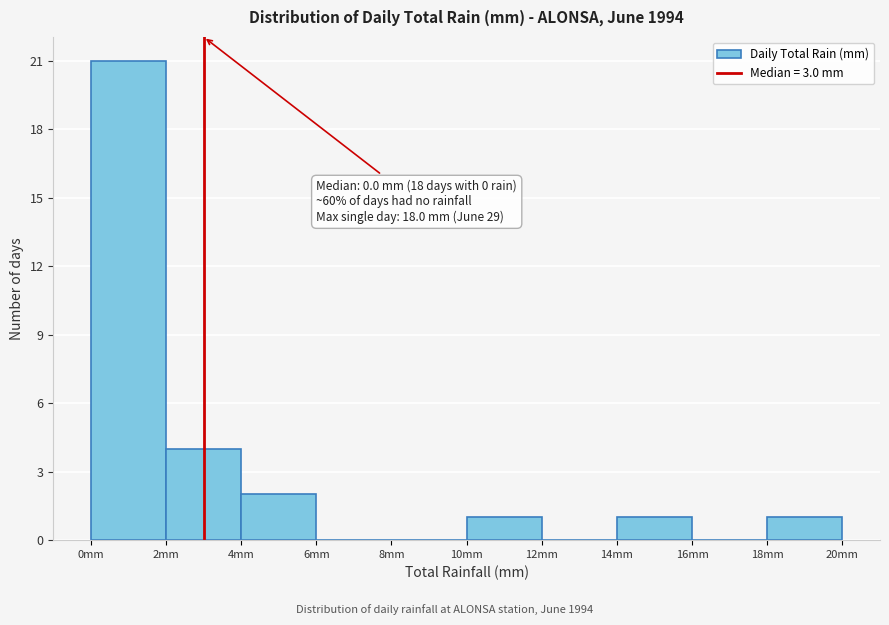

Which range on the x-axis has the tallest bar?

0 to 2